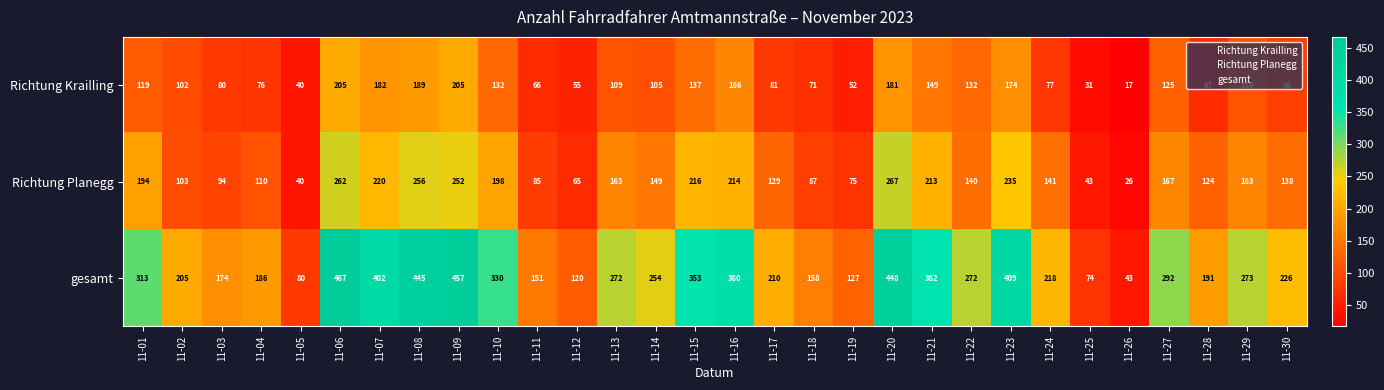

At which category is the sum across all series the highest?

11-06